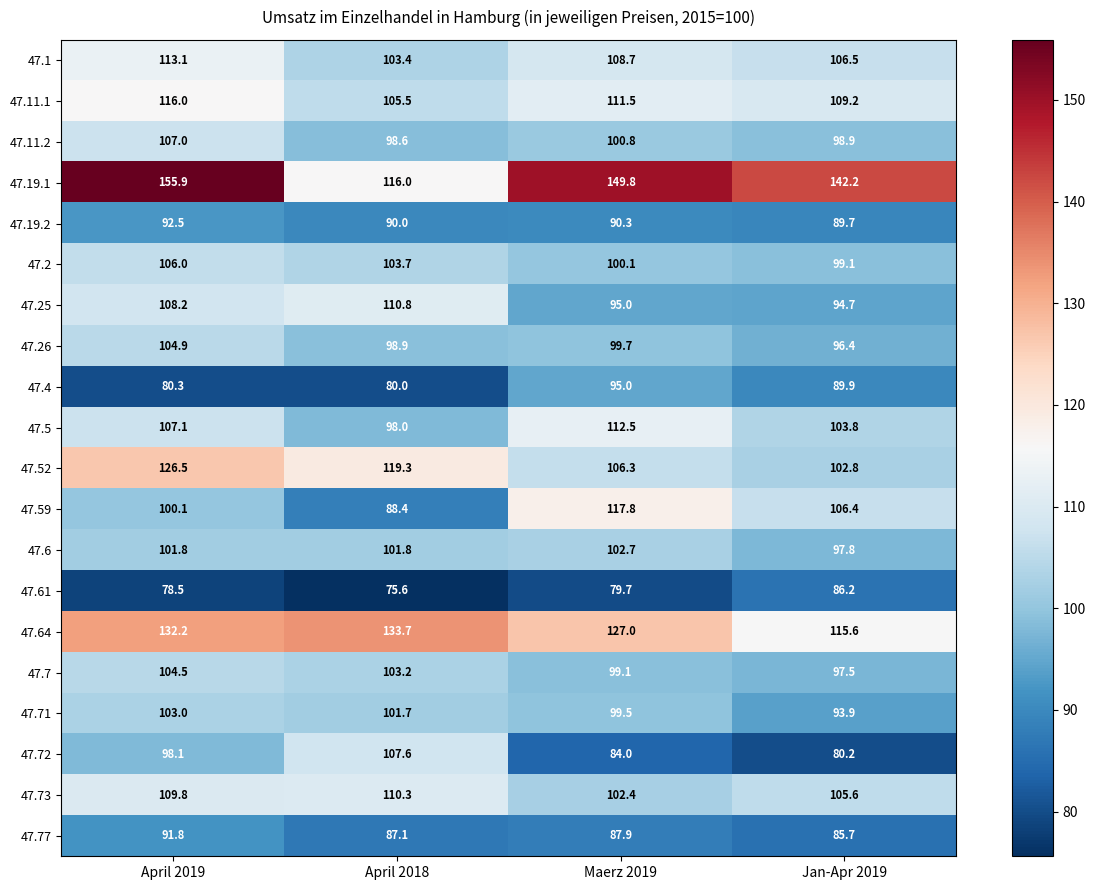

The value of 47.2 at April 2018 is 21.3. True or false?

False